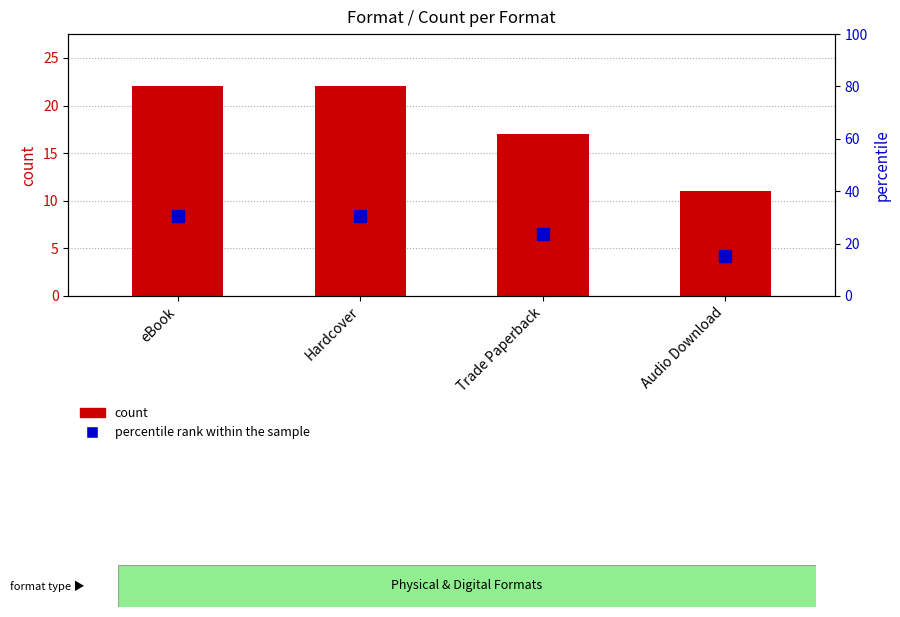

Is it true that percentile rank within the sample equals 15.6 at eBook?

False